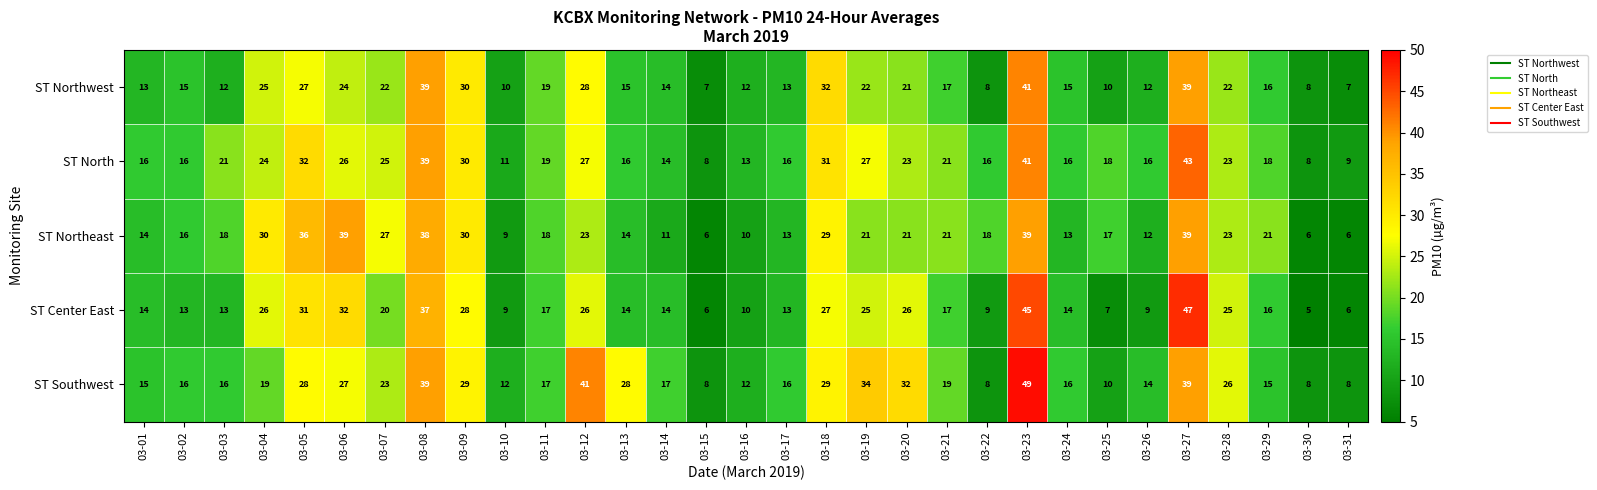

The value of ST Southwest at 03-31 is 8. True or false?

True